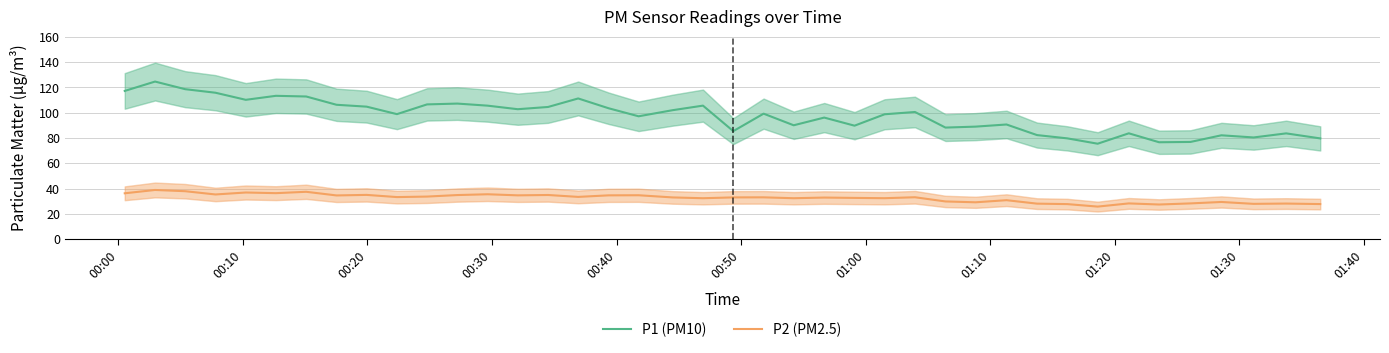

What is the sum of all P2 values?

1304.9